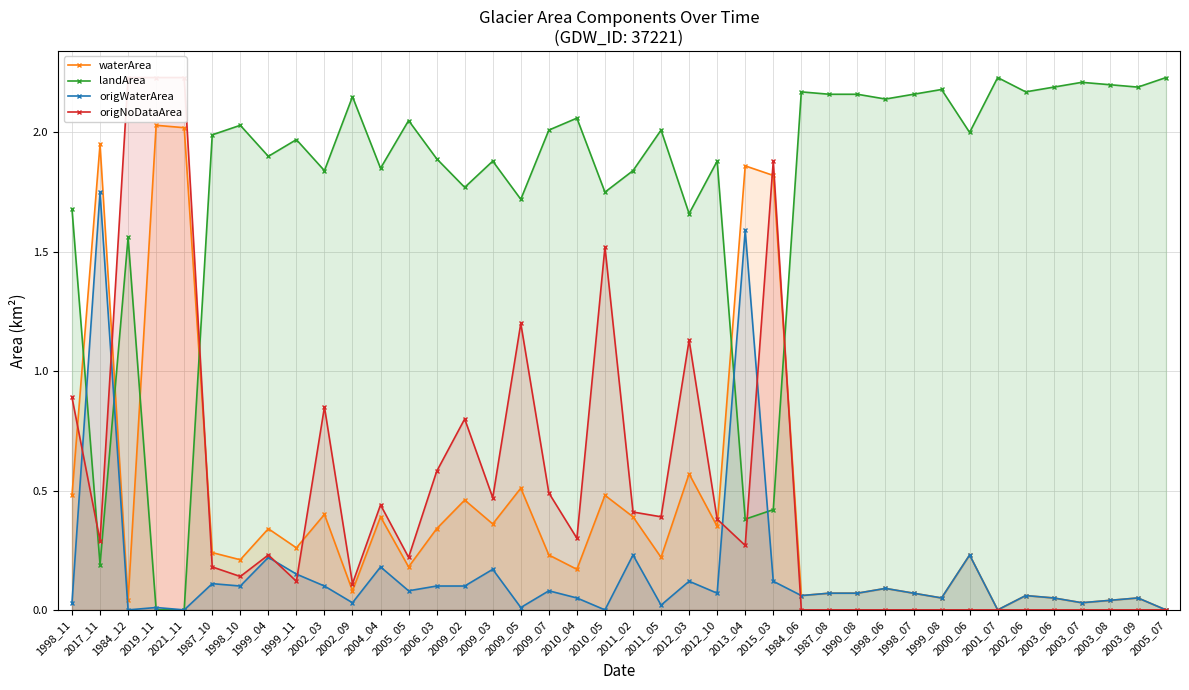

Which has a higher value, 1984_06 or 2004_04?

2004_04